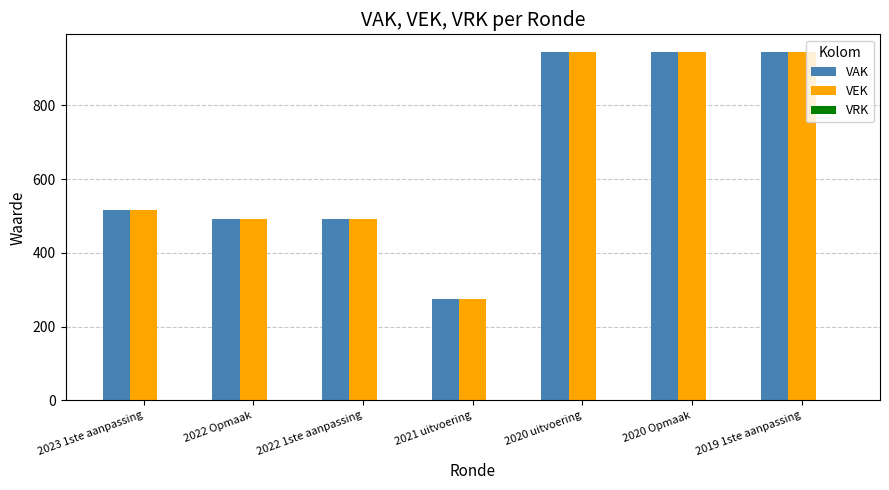

Is it true that VAK equals 196 at 2020 uitvoering?

False